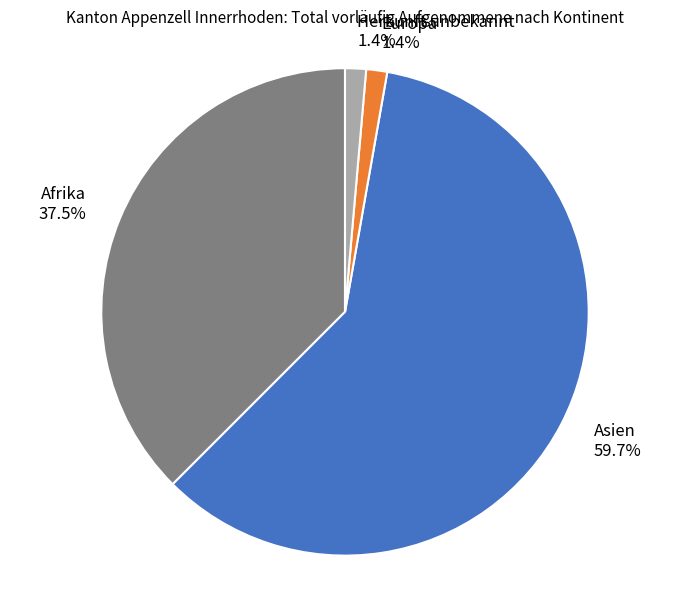

Is it true that Herkunft unbekannt is 1% of the pie?

True